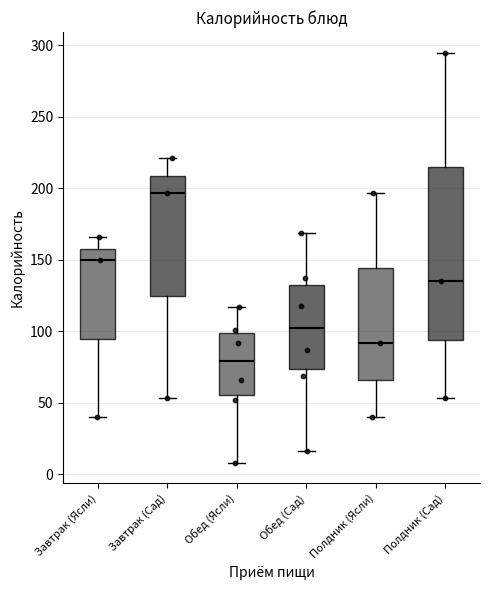

Reading left to right, transcribe this box plot: for each box, give where its median line is, the range the box spans, and where its two whiskers end, as read against the y-axis. The values are not printed on the chart, so give them approximately, as read against the axis.

Завтрак (Ясли): median 150, box 95 to 160, whiskers 40 to 165
Завтрак (Сад): median 195, box 125 to 210, whiskers 55 to 220
Обед (Ясли): median 80, box 55 to 100, whiskers 10 to 115
Обед (Сад): median 105, box 75 to 130, whiskers 15 to 170
Полдник (Ясли): median 90, box 65 to 145, whiskers 40 to 195
Полдник (Сад): median 135, box 95 to 215, whiskers 55 to 295